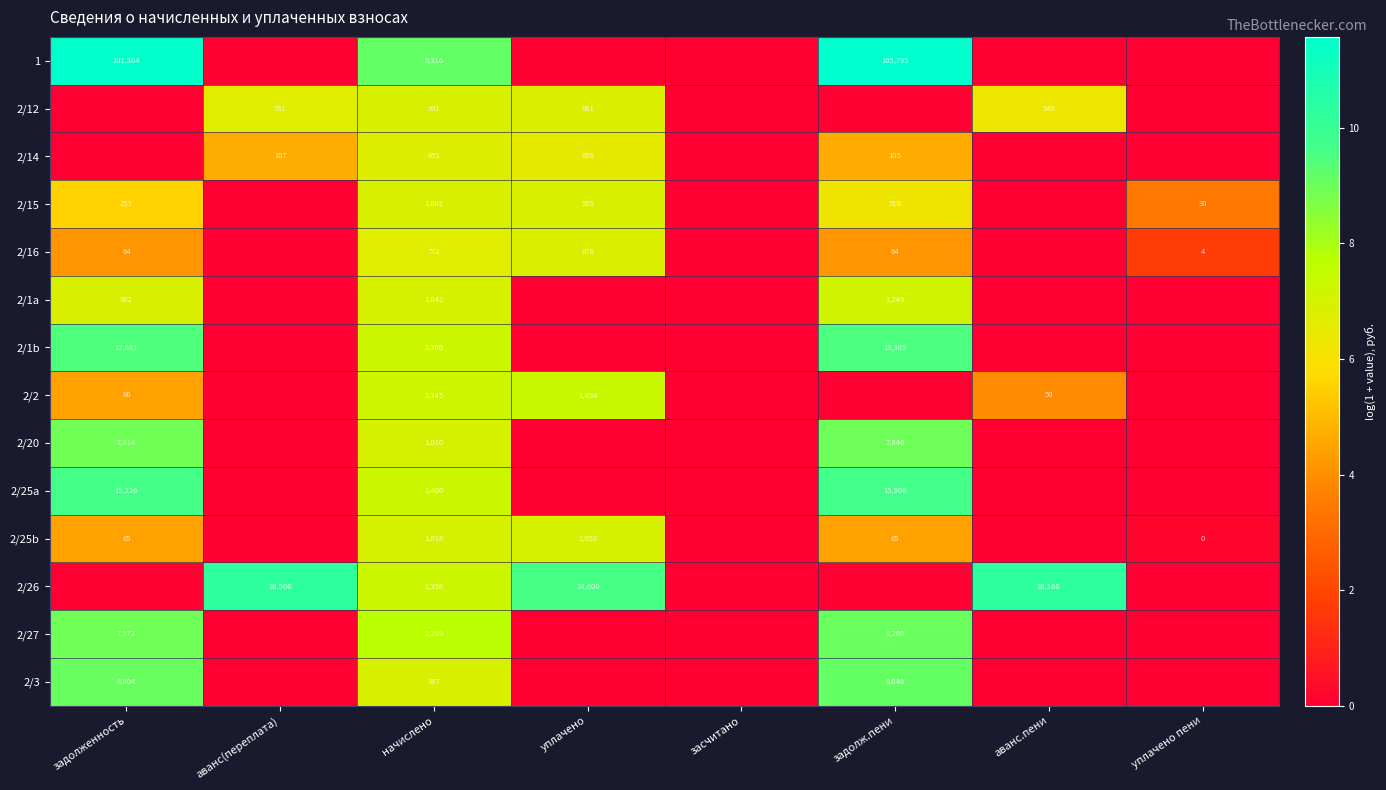

The 2/26 series shows 1358 at начислено. True or false?

True